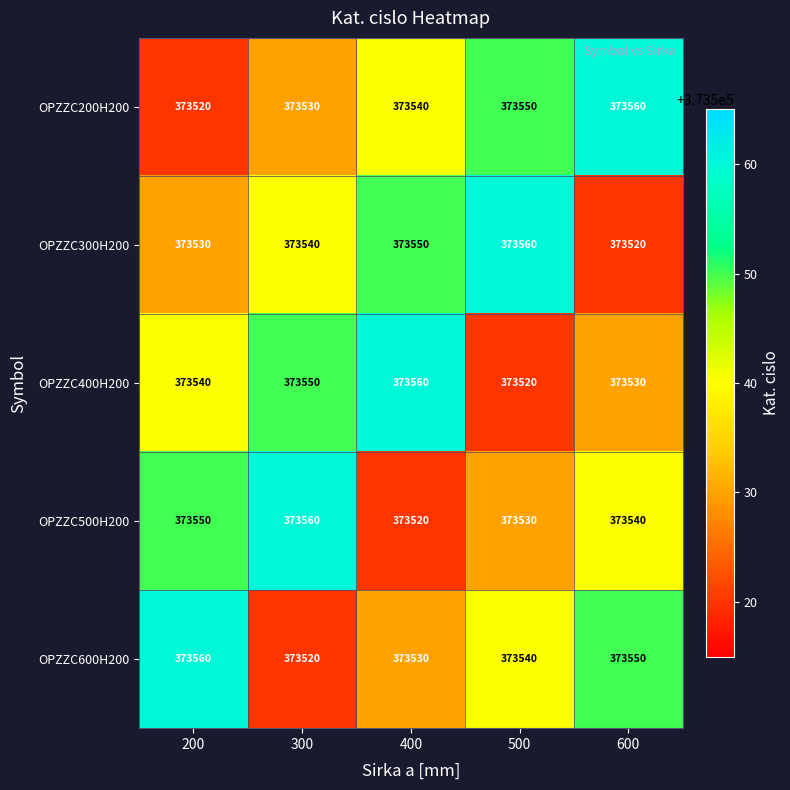

How many distinct data groups are displayed?

5